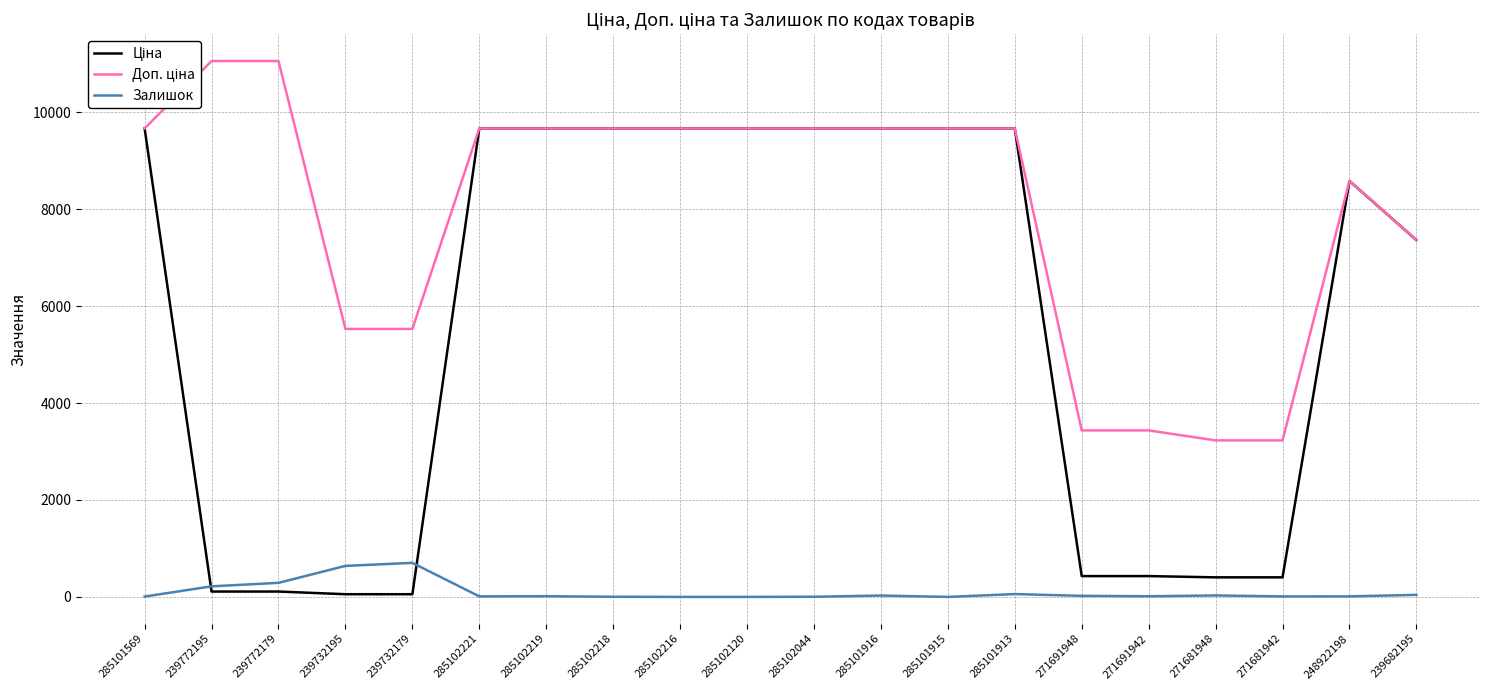

The Залишок series shows 11.0 at 285102221. True or false?

True